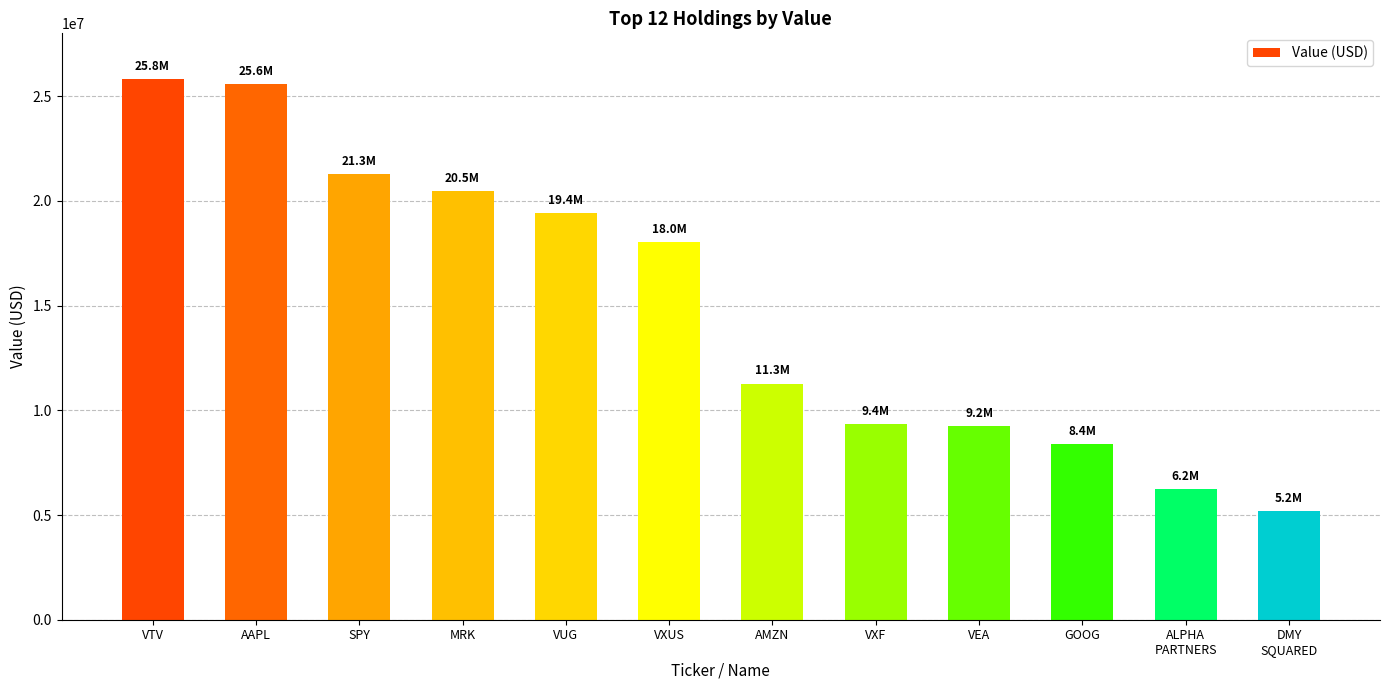

Approximately how many times larger is the value at GOOG compared to SPY?

0.4